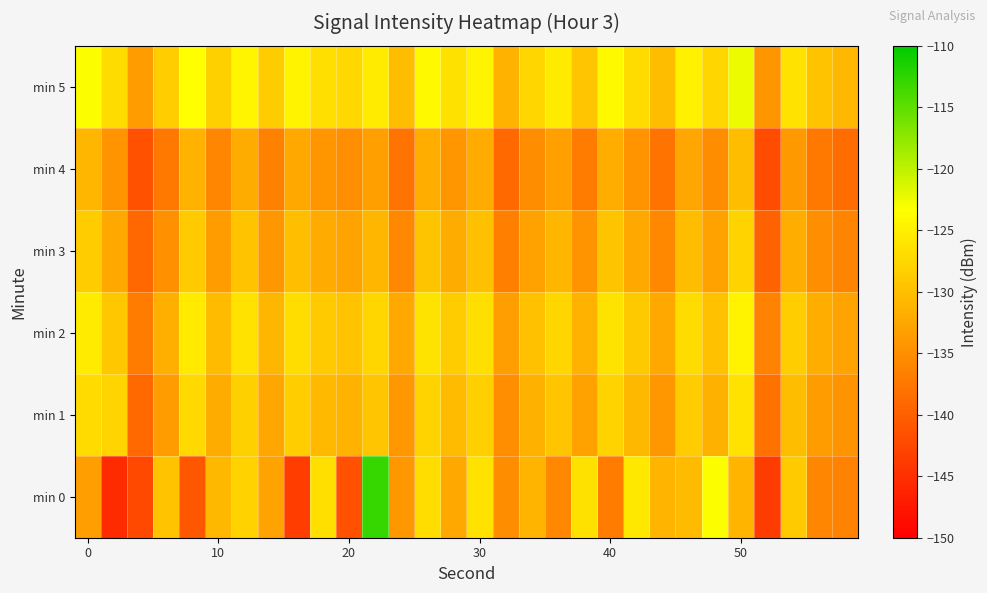

Reading right to left, transcribe all the data shown in this chart.

min 0: -136.4	-135.9	-128.9	-143.7	-131.1	-123.3	-130.4	-131.0	-125.7	-137.0	-126.5	-135.7	-131.0	-135.2	-126.3	-132.4	-126.8	-134.1	-112.9	-141.5	-126.6	-143.5	-132.9	-128.0	-130.7	-140.9	-129.7	-142.4	-145.4	-133.4
min 1: -134.7	-133.4	-130.2	-138.1	-126.3	-131.4	-128.7	-134.1	-130.8	-127.9	-133.1	-129.3	-131.4	-135.1	-128.3	-130.4	-127.9	-134.1	-129.3	-131.2	-130.5	-128.4	-132.6	-128.2	-132.0	-127.3	-133.7	-138.9	-127.8	-127.1
min 2: -132.9	-131.7	-128.5	-136.4	-124.6	-129.7	-126.9	-132.4	-129.1	-126.2	-131.4	-127.6	-129.7	-133.4	-126.6	-128.7	-126.2	-132.4	-127.6	-129.6	-128.8	-126.7	-130.9	-126.4	-130.3	-125.6	-131.7	-136.9	-129.1	-125.3
min 3: -136.2	-135.0	-131.8	-139.7	-127.9	-133.0	-130.2	-135.7	-132.3	-129.4	-134.7	-130.9	-133.0	-136.7	-129.9	-132.0	-129.4	-135.7	-130.9	-132.8	-132.1	-130.0	-134.2	-129.7	-133.6	-128.8	-134.9	-139.2	-132.4	-128.6
min 4: -138.5	-137.3	-134.1	-141.9	-130.2	-135.3	-132.5	-137.9	-134.6	-131.7	-136.9	-133.2	-135.3	-138.9	-132.2	-134.3	-131.7	-137.9	-133.2	-135.1	-134.3	-132.3	-136.4	-131.9	-135.9	-131.1	-137.2	-141.4	-134.7	-130.9
min 5: -130.8	-129.6	-126.3	-134.2	-122.4	-127.6	-124.8	-130.2	-126.9	-124.0	-129.2	-125.4	-127.6	-131.2	-124.4	-126.6	-124.0	-130.2	-125.4	-127.4	-126.6	-124.6	-128.7	-124.2	-128.2	-123.4	-128.5	-133.7	-126.9	-123.2